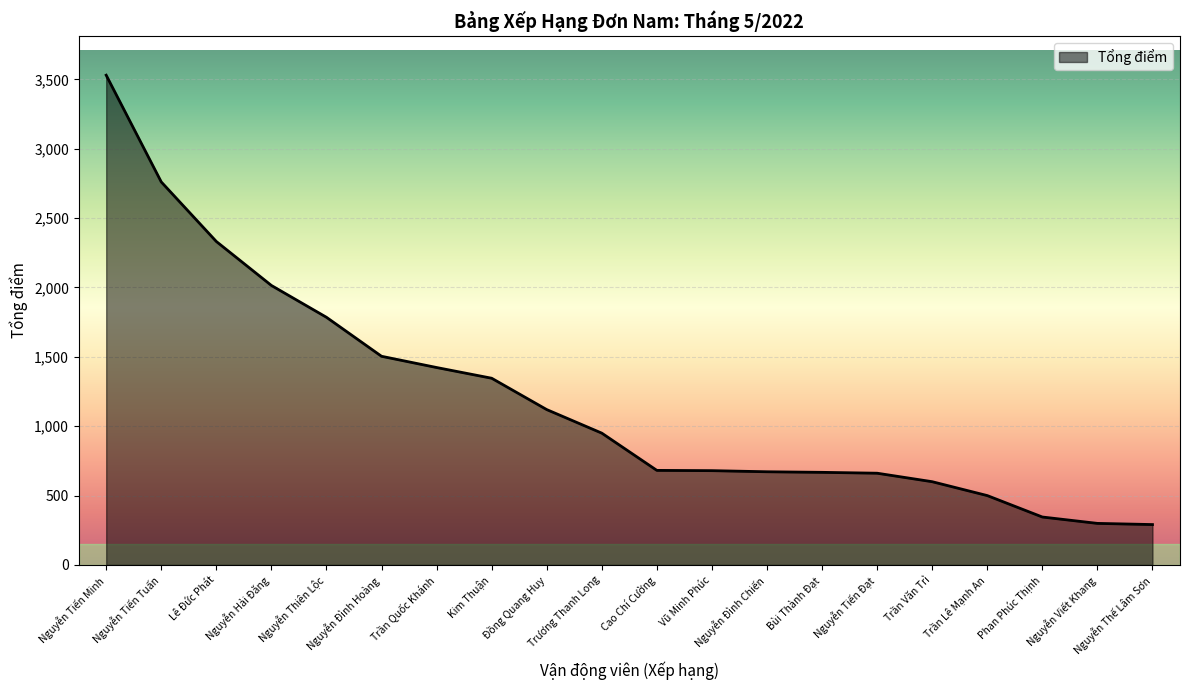

What is the difference between the second highest and minimum values?

2469.5